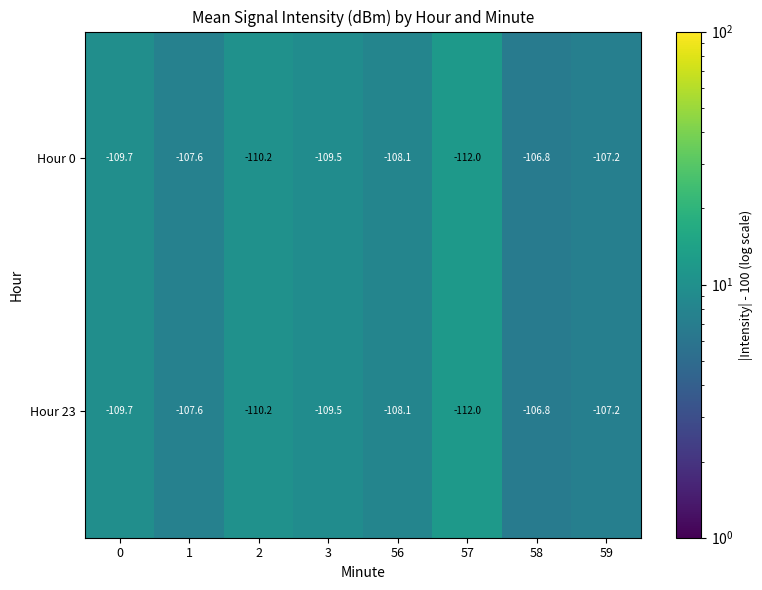

What is the difference between the maximum and minimum values in the Hour 0 series?

5.2